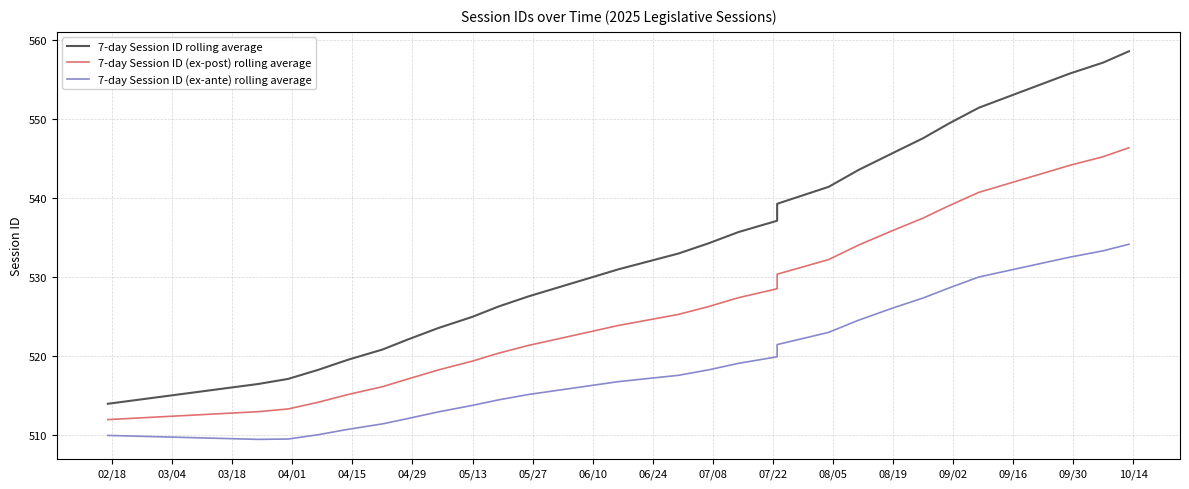

Reading right to left, transcribe all the data shown in this chart.

7-day Session ID rolling average: 558.6	557.1	555.7	554.3	552.9	551.4	549.4	547.6	545.7	543.6	541.4	539.3	537.1	535.7	534.3	533.0	532.0	531.0	529.9	528.7	527.6	526.3	525.0	523.6	522.1	520.9	519.6	518.3	517.1	516.5	516.0	515.5	515.0	514.5	514.0
7-day Session ID (ex-post) rolling average: 546.4	545.2	544.1	543.0	541.9	540.7	539.0	537.5	535.9	534.1	532.2	530.4	528.5	527.4	526.3	525.3	524.6	523.9	523.1	522.2	521.4	520.4	519.4	518.3	517.1	516.2	515.2	514.2	513.3	513.0	512.8	512.6	512.4	512.2	512.0
7-day Session ID (ex-ante) rolling average: 534.2	533.3	532.5	531.7	530.9	530.0	528.6	527.4	526.1	524.6	523.0	521.5	519.9	519.1	518.3	517.6	517.2	516.8	516.3	515.7	515.2	514.5	513.8	513.0	512.1	511.5	510.8	510.1	509.5	509.5	509.6	509.7	509.8	509.9	510.0